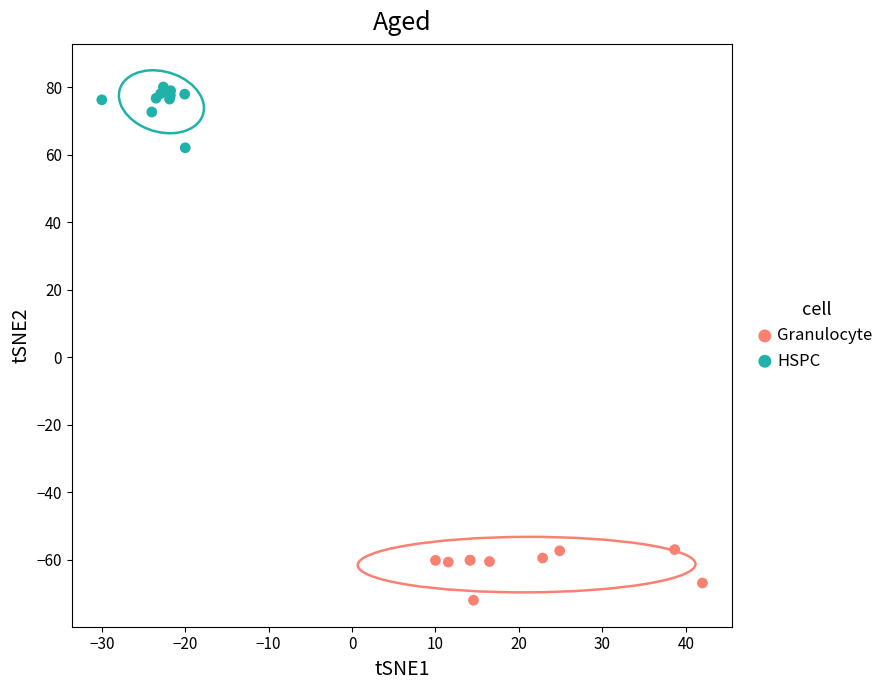

Which series has the largest Y range (max minus min)?

HSPC